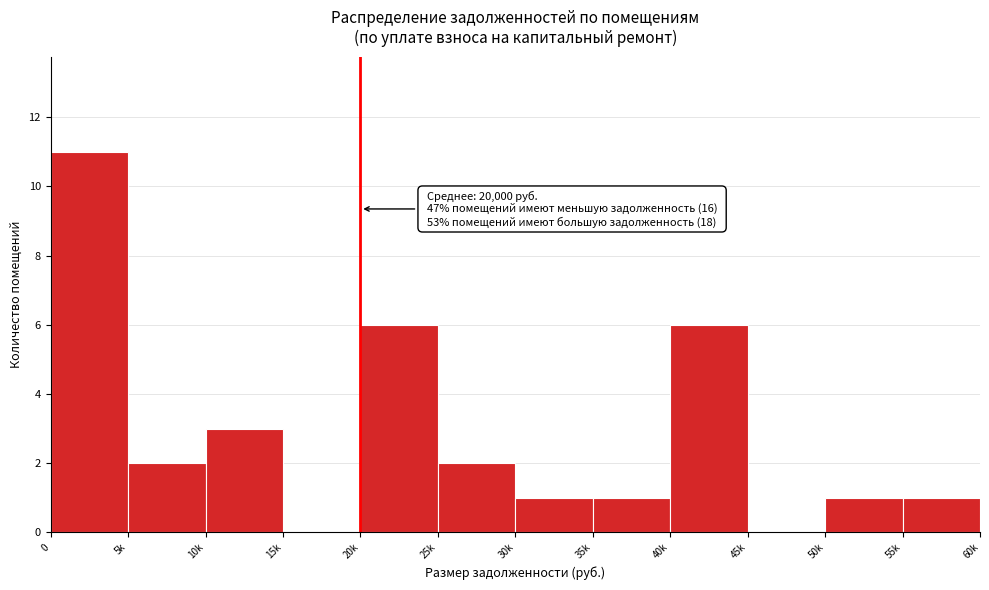

Reading left to right, list all the values displayed in this chart.

0=11	5k=2	10k=3	15k=0	20k=6	25k=2	30k=1	35k=1	40k=6	45k=0	50k=1	55k=1